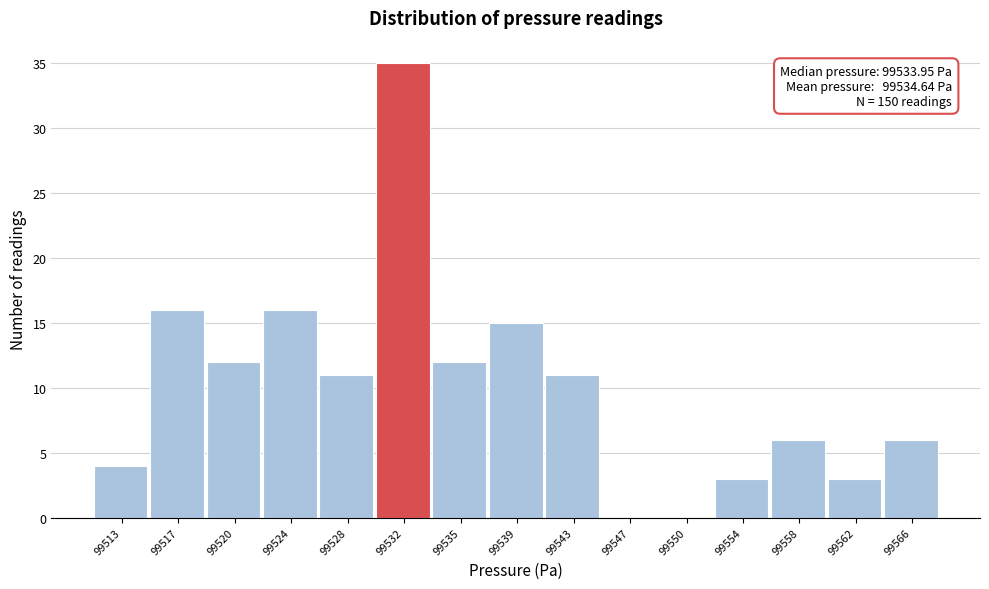

Reading left to right, list all the values displayed in this chart.

99513=4	99517=16	99520=12	99524=16	99528=11	99532=35	99535=12	99539=15	99543=11	99547=0	99550=0	99554=3	99558=6	99562=3	99566=6